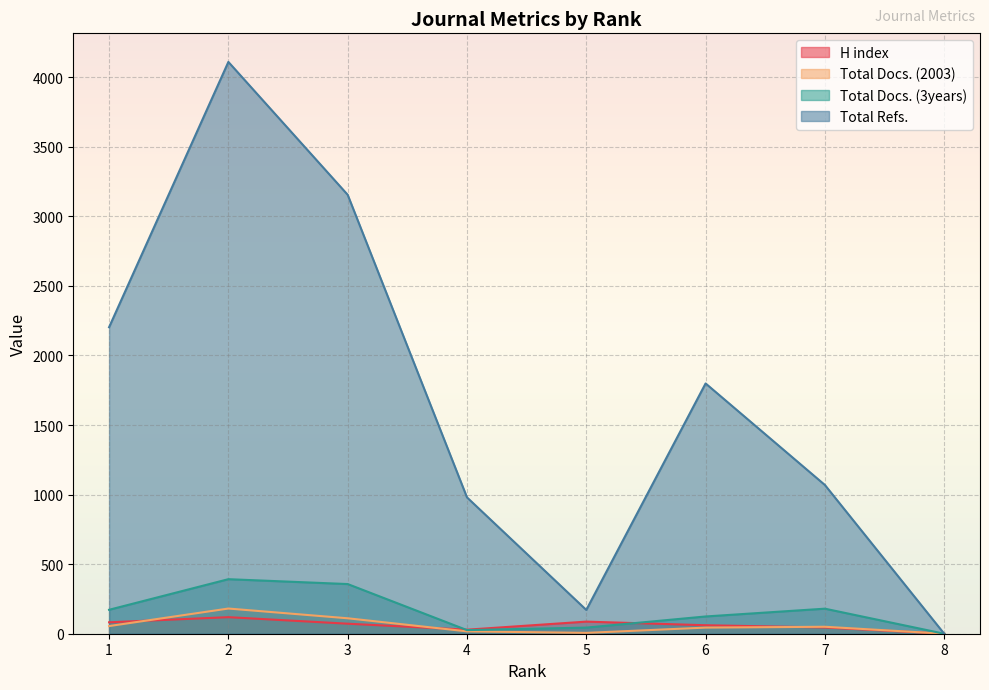

What is the value of the Total Docs. (3years) point at the 1st from the left?

172